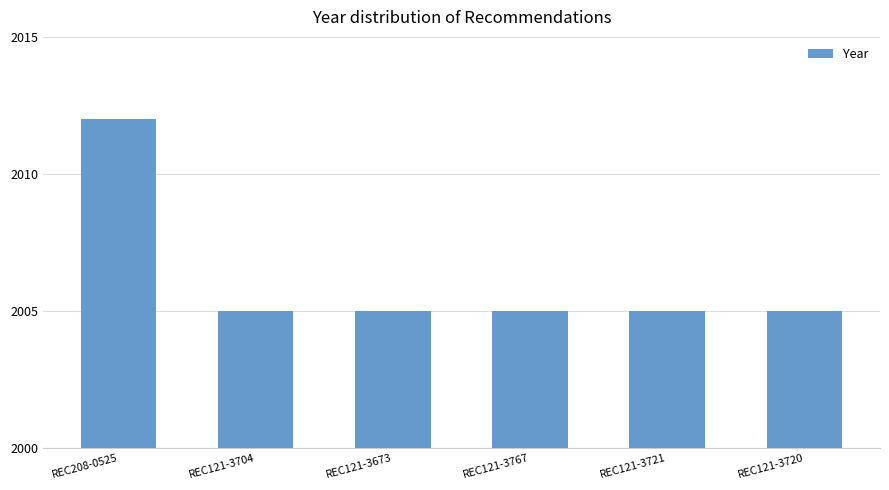

What is the difference between the values at REC208-0525 and REC121-3767?

7